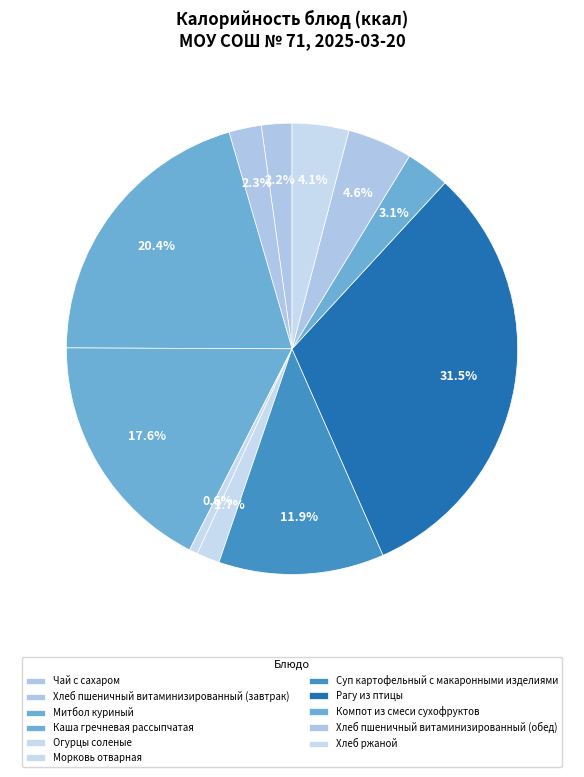

To the nearest percent, what percentage of the pie is Митбол куриный?

20%